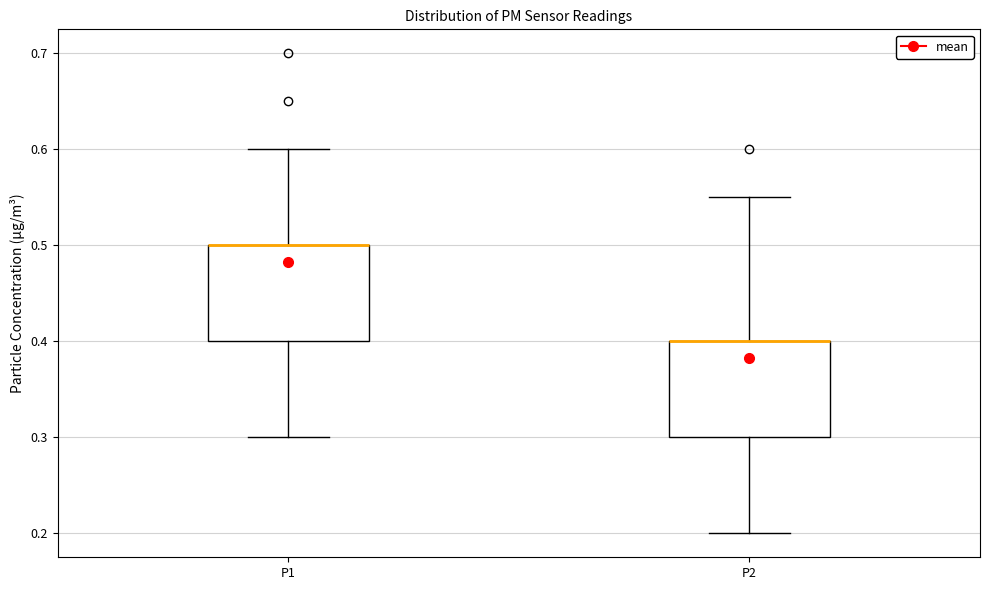

Reading left to right, transcribe this box plot: for each box, give where its median line is, the range the box spans, and where its two whiskers end, as read against the y-axis. The values are not printed on the chart, so give them approximately, as read against the axis.

P1: median 0.50 (drawn on the box's upper edge), box 0.40 to 0.50, whiskers 0.30 to 0.60
P2: median 0.40 (drawn on the box's upper edge), box 0.30 to 0.40, whiskers 0.20 to 0.55